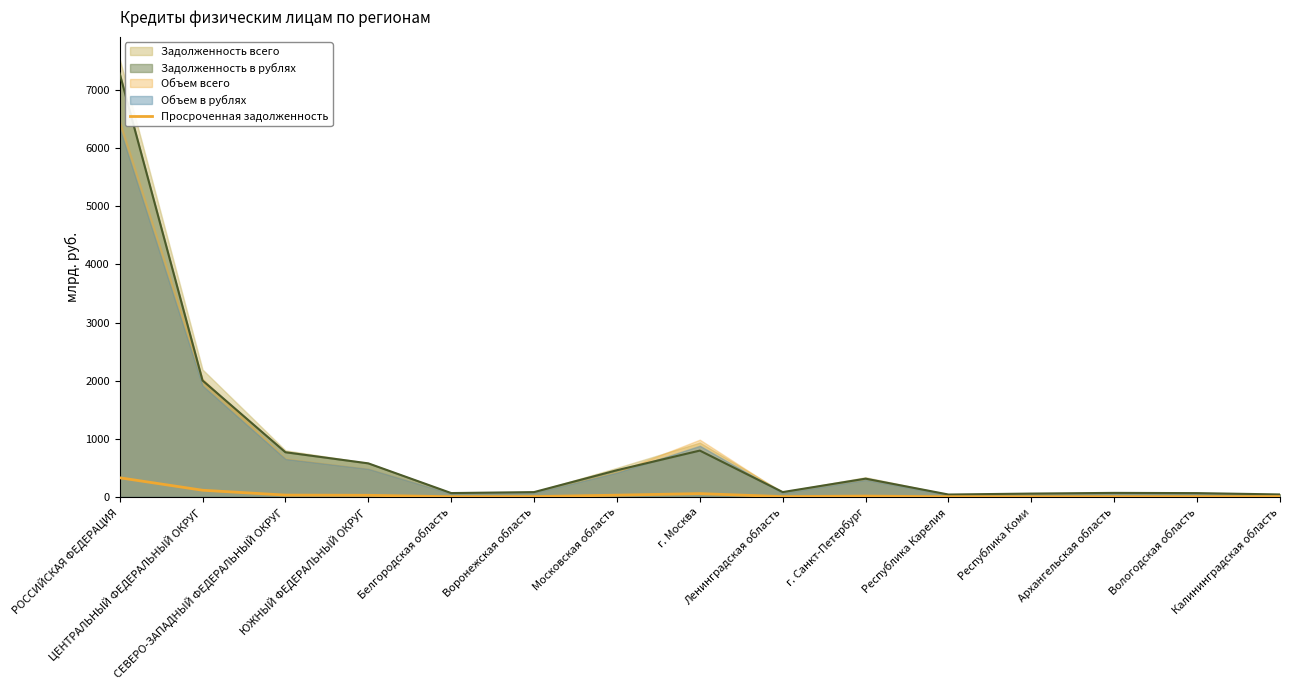

Read the value at г. Санкт-Петербург.

12.8